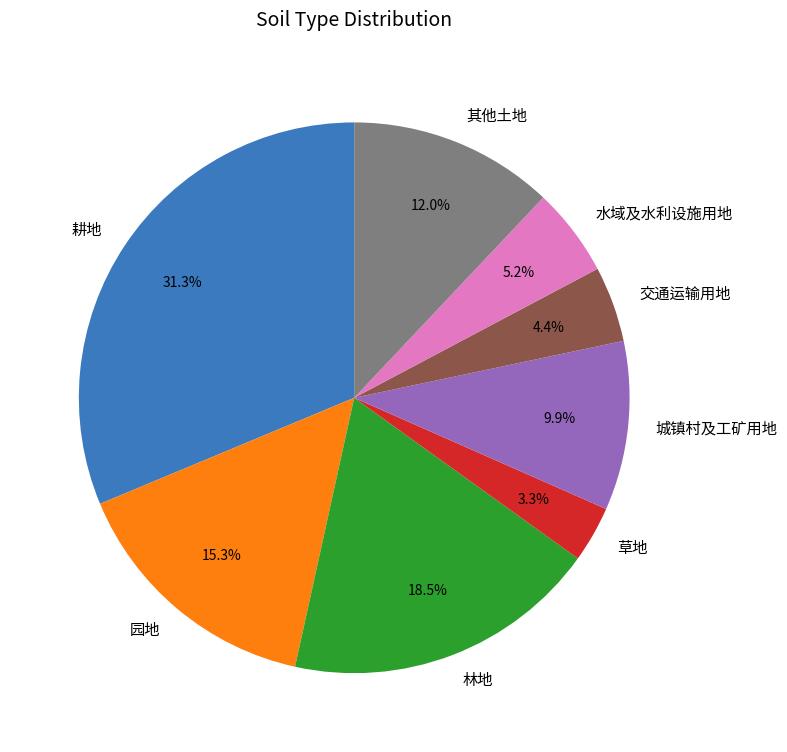

To the nearest percent, what portion does 耕地 represent?

31%